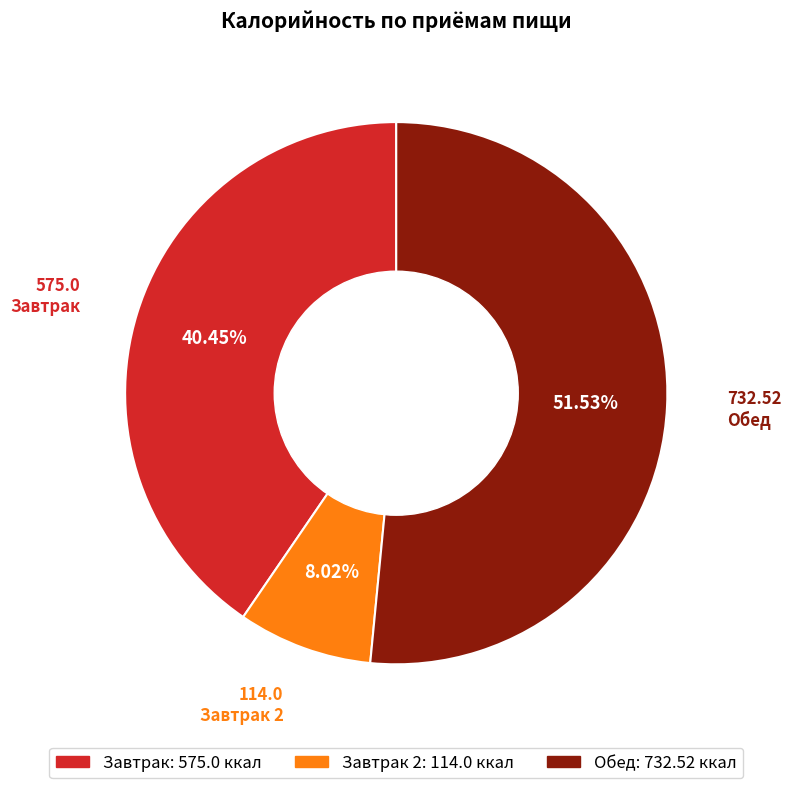

Count the number of slices in the pie.

3